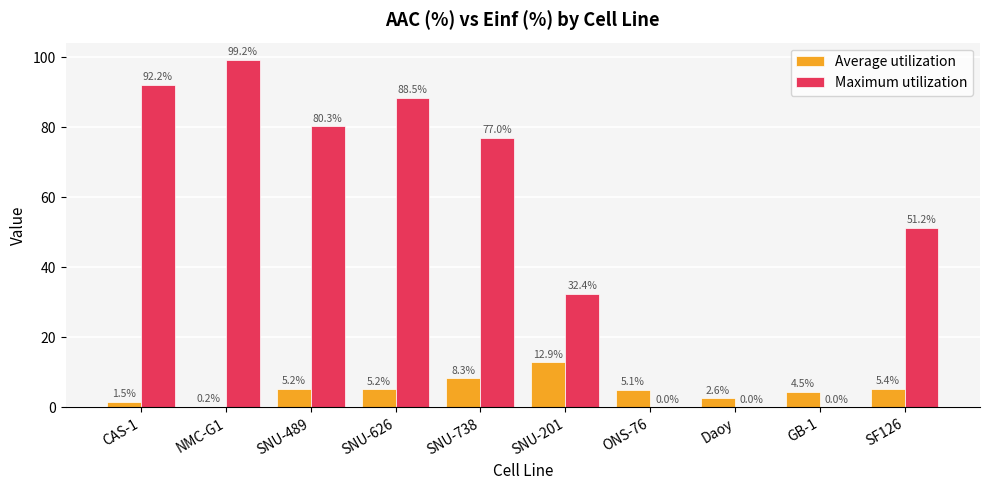

Reading left to right, what are all the values shown in this chart?

Average utilization: 1.5	0.2	5.2	5.2	8.3	12.9	5.1	2.6	4.5	5.4
Maximum utilization: 92.2	99.2	80.3	88.5	77.0	32.4	0.0	0.0	0.0	51.2